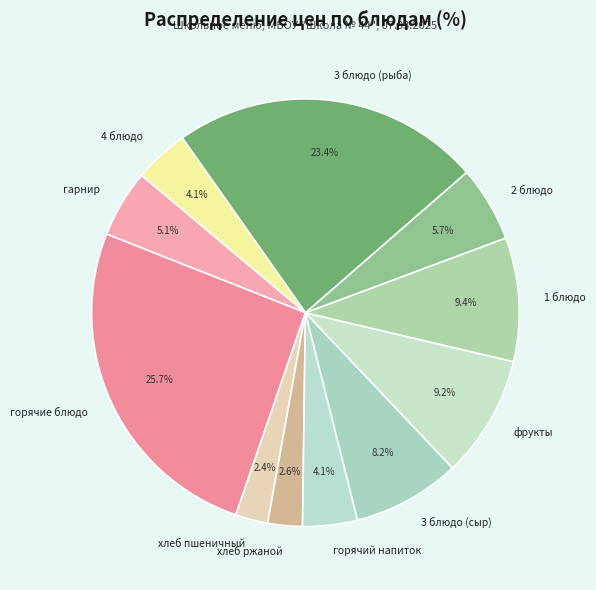

Does горячий напиток account for over 50% of the chart?

No